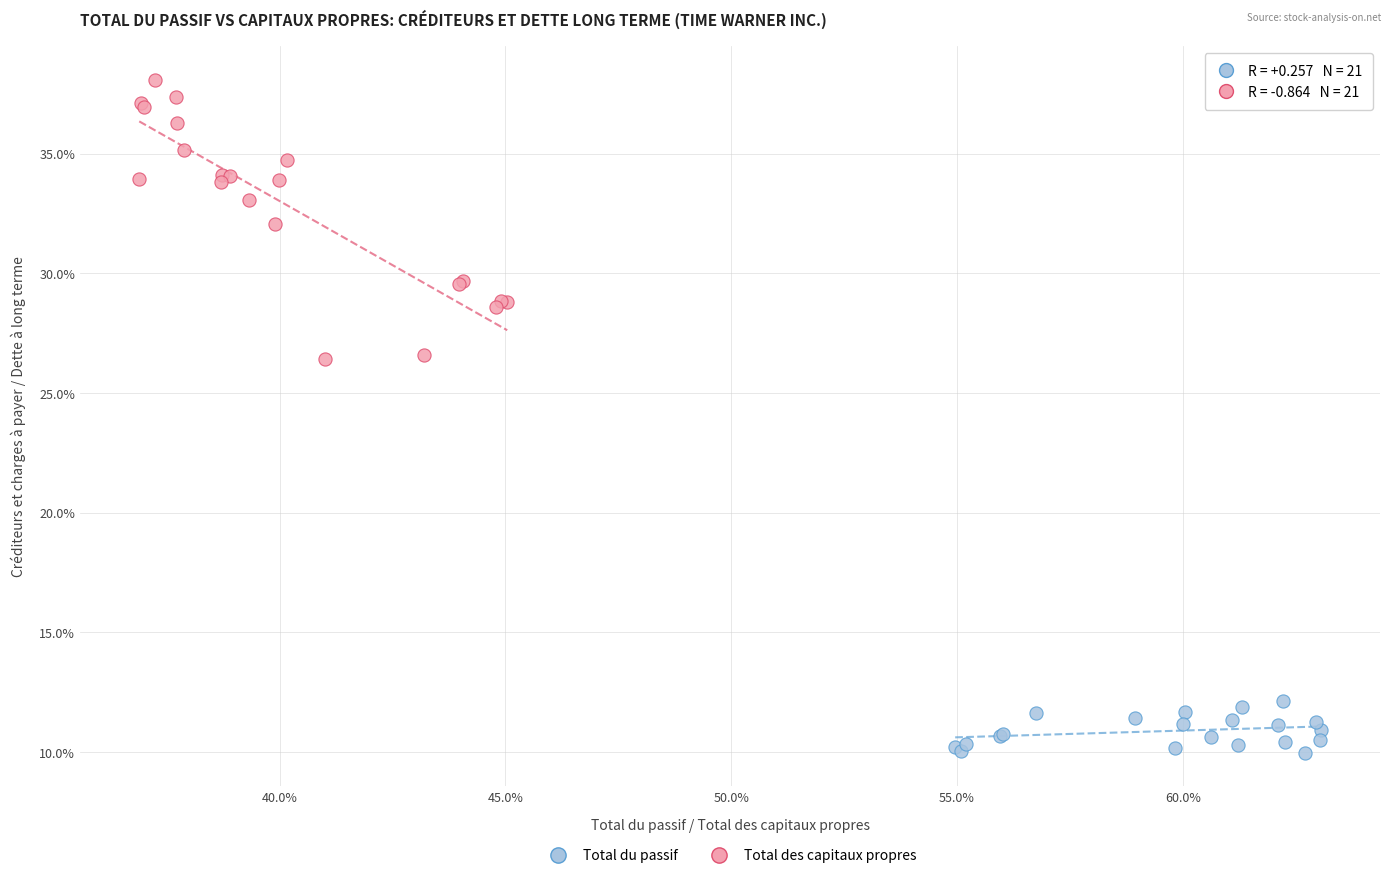

Which series reaches the maximum Y coordinate?

Total des capitaux propres